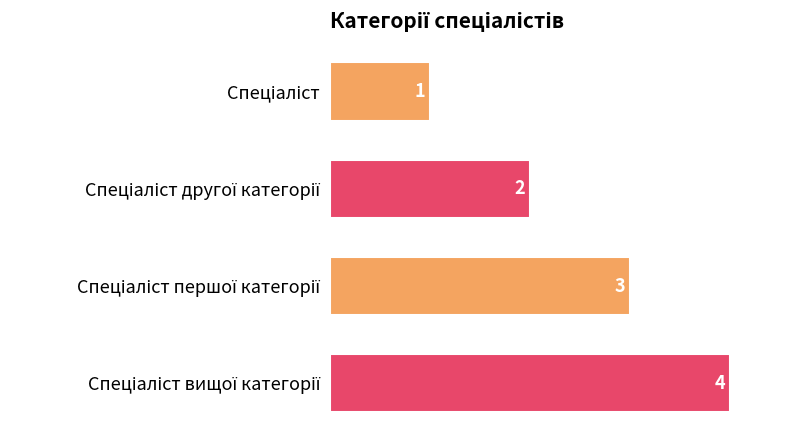

What is the smallest value displayed?

1